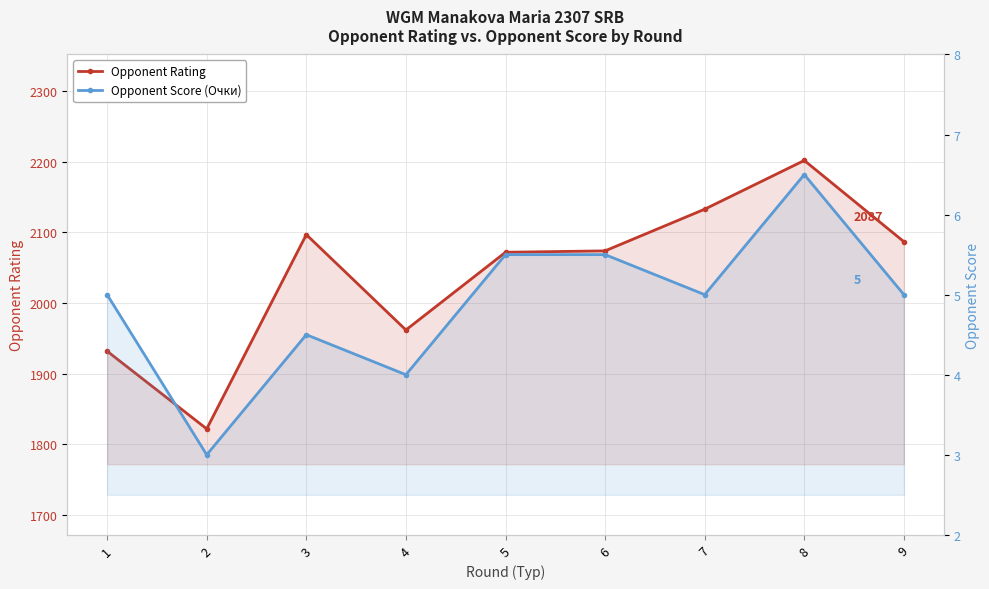

Which has a higher value, 6 or 8?

8